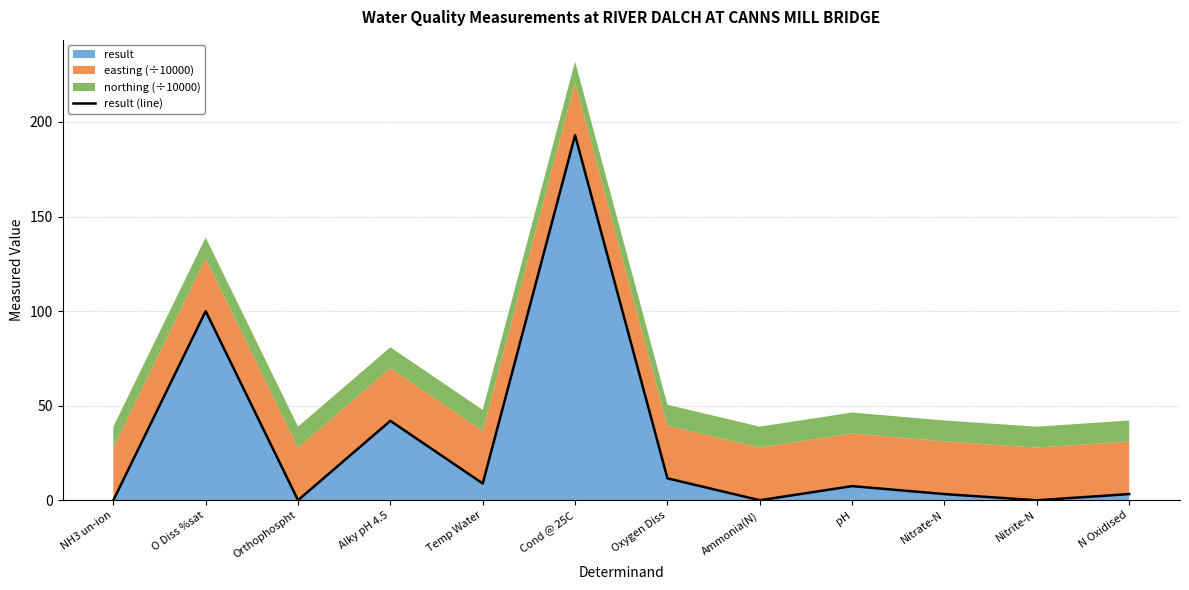

At which label does the data first exceed 7?

O Diss %sat